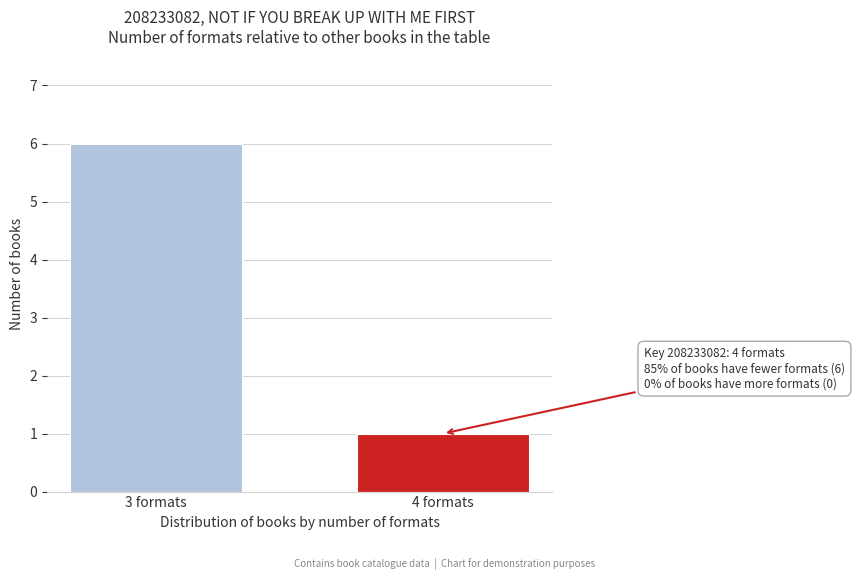

Reading left to right, list all the values displayed in this chart.

3 formats=6	4 formats=1